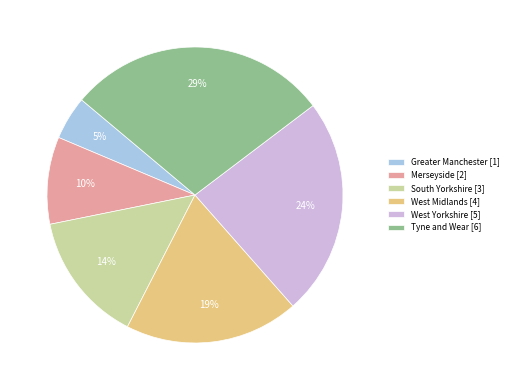

How many slices are in this pie chart?

6